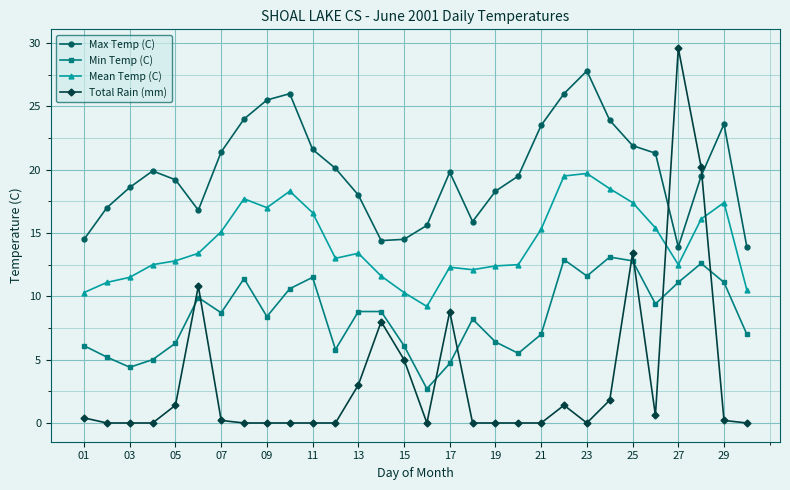

True or false: Mean Temp (C) and Max Temp (C) intersect in this chart.

False